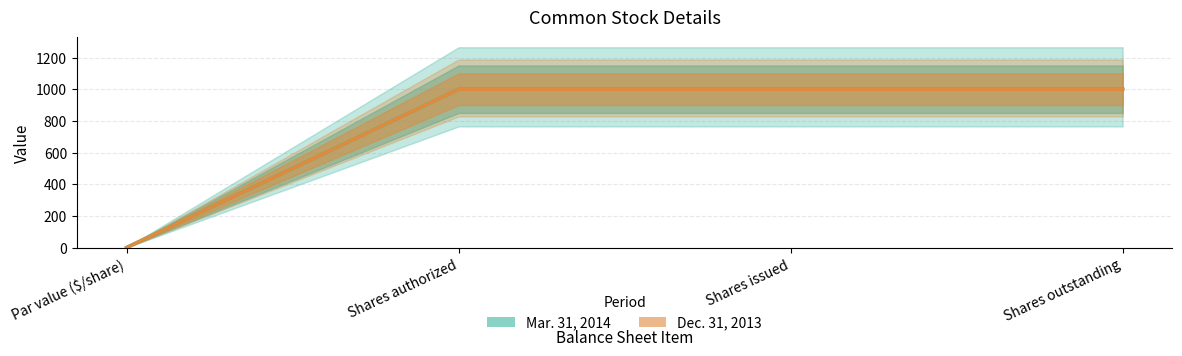

Reading left to right, what are all the values shown in this chart?

Mar. 31, 2014: 1	1000	1000	1000
Dec. 31, 2013: 1	1000	1000	1000